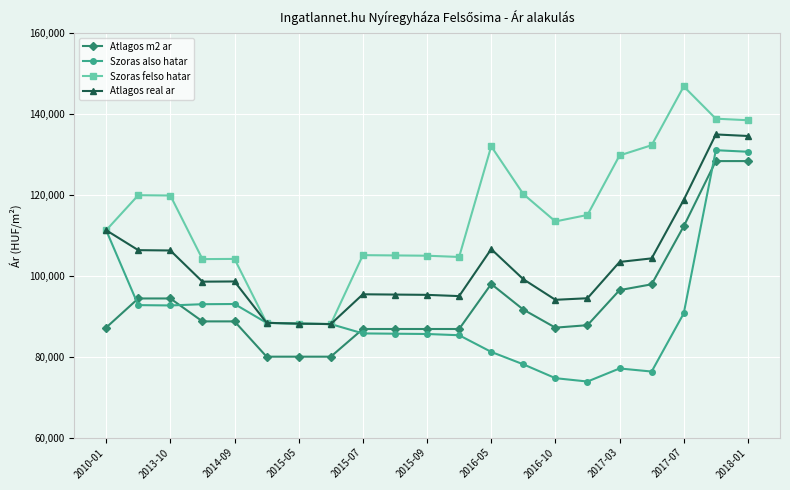

What is the smallest value displayed?

73855